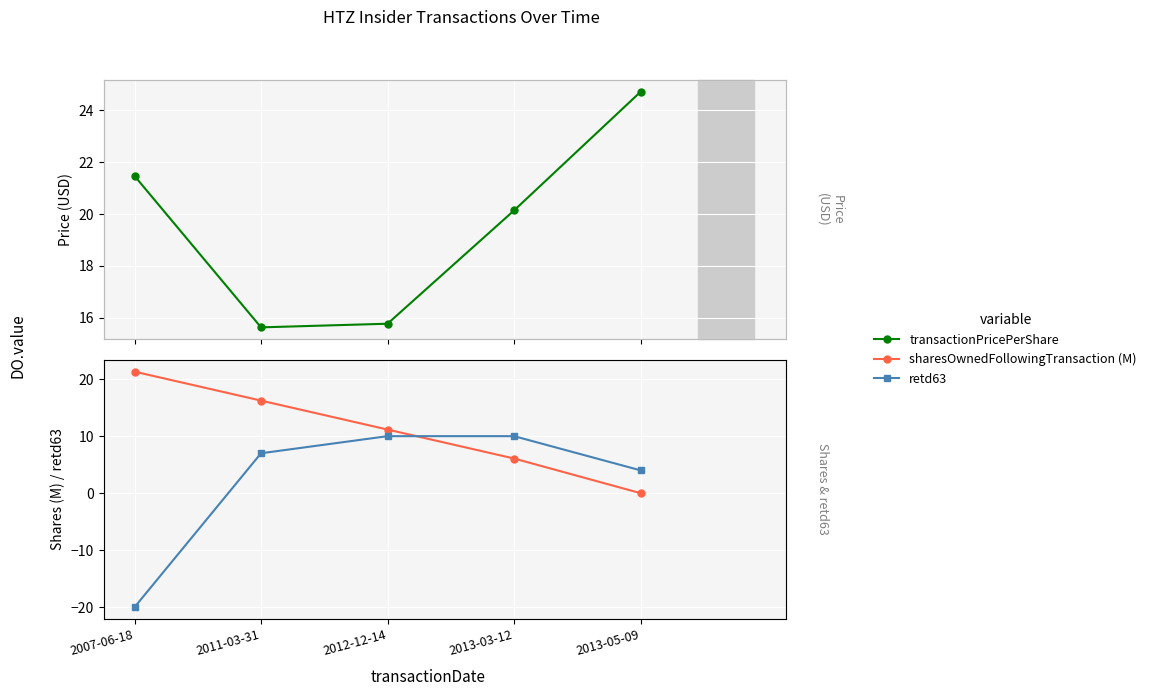

At which label is transactionPricePerShare closest to 20?

2013-03-12